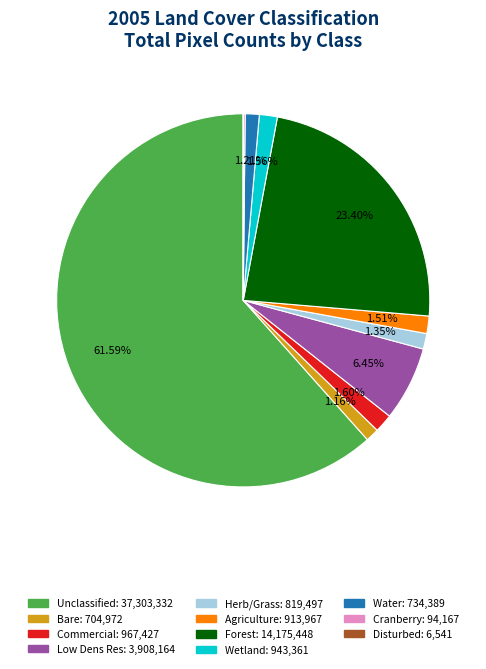

True or false: Agriculture accounts for 16% of the total.

False